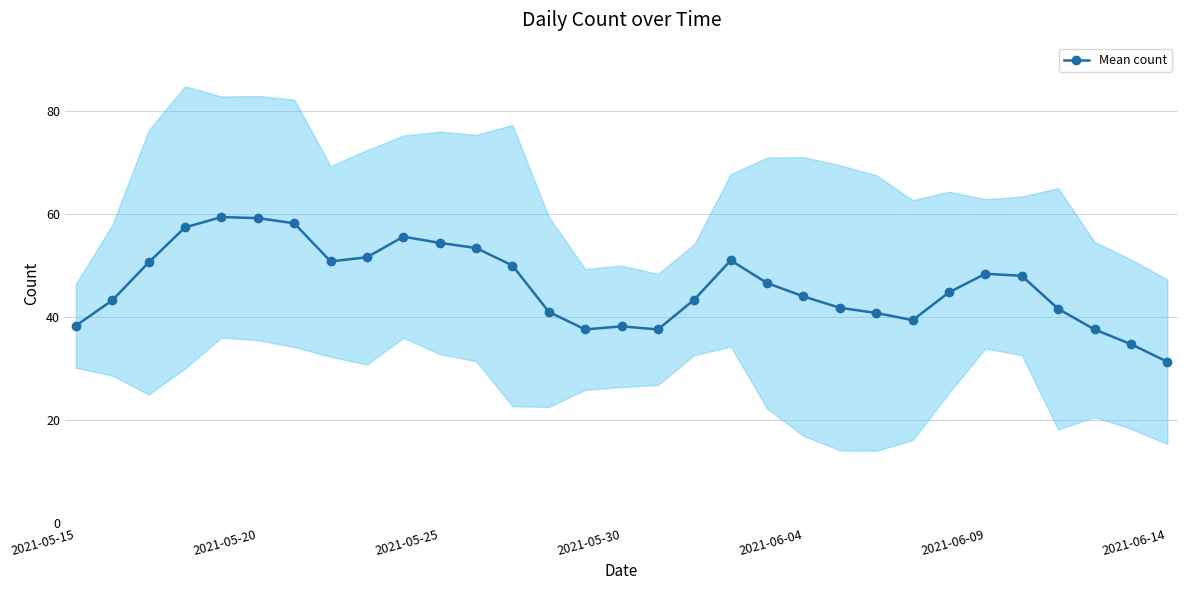

What position from the left is 13?

14